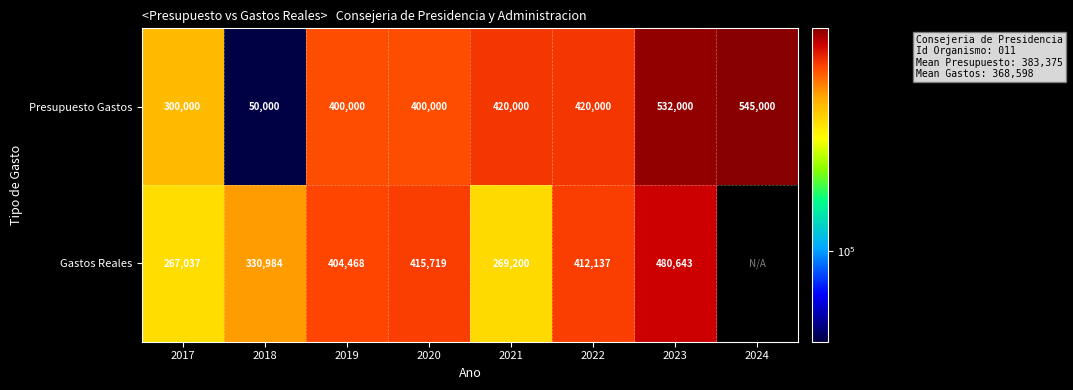

At which category is the sum across all series the highest?

2023